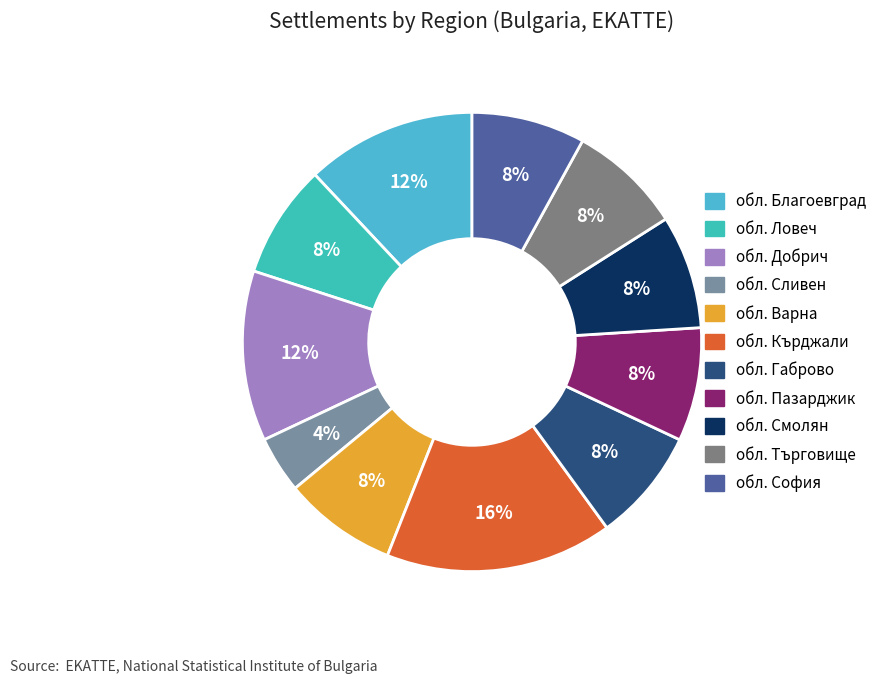

How many slices are in this pie chart?

11